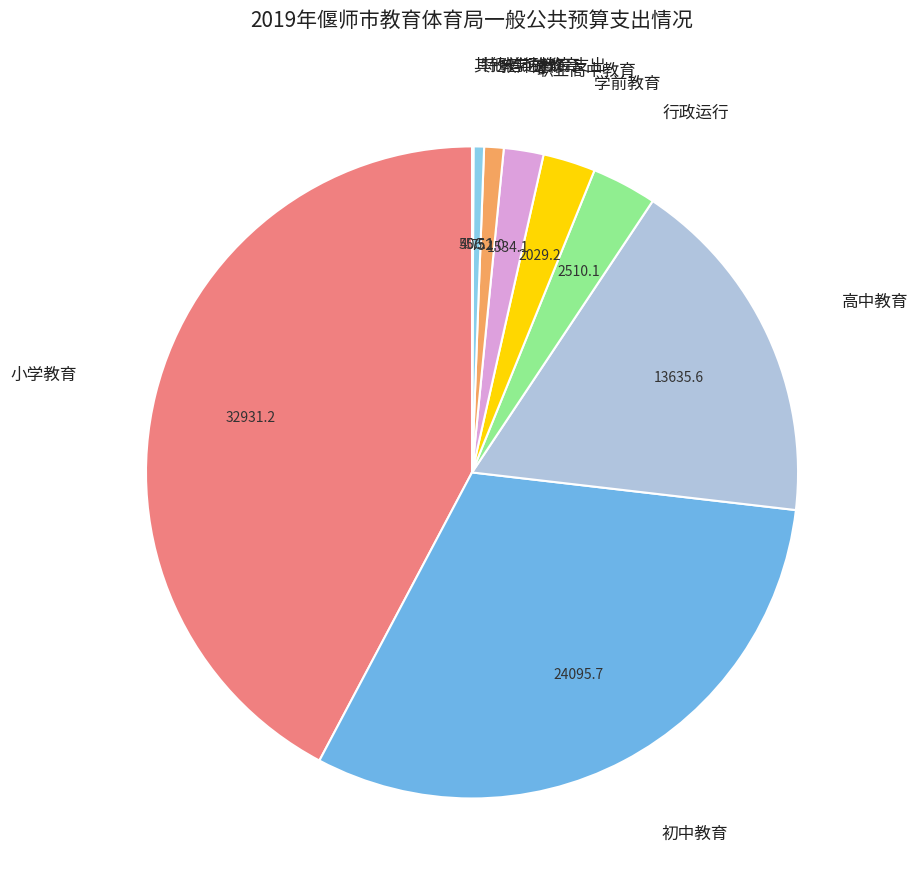

Count the number of slices in the pie.

9